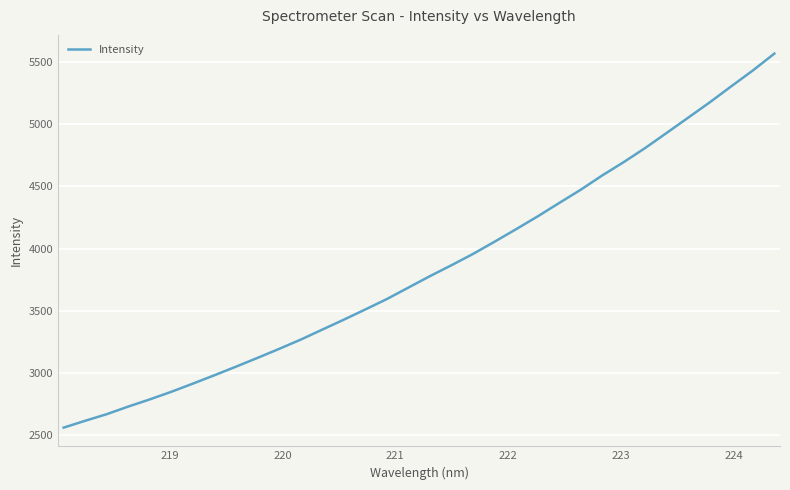

What is the minimum value shown in the chart?

2560.0